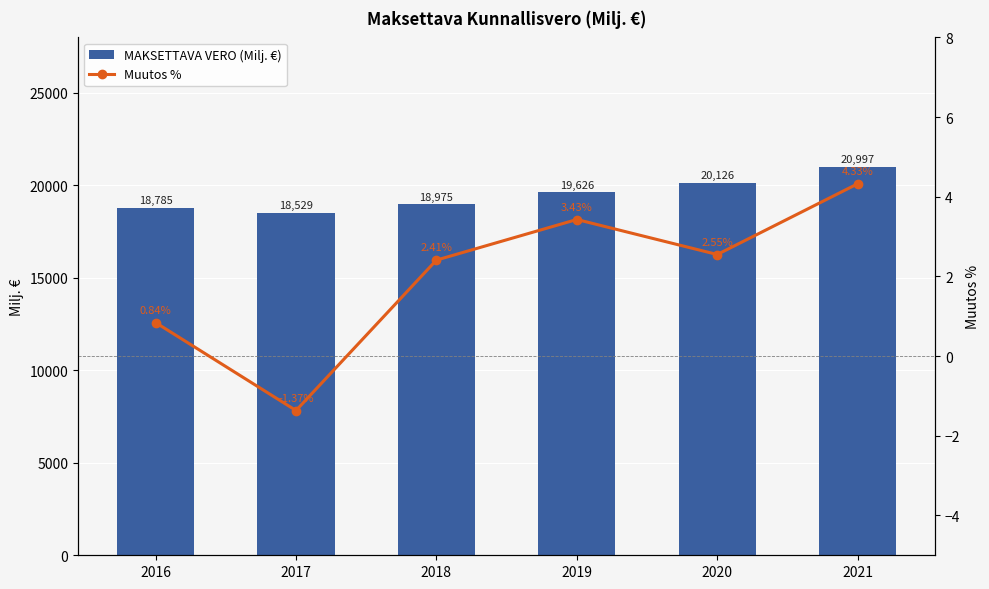

Are the bars horizontal?

No